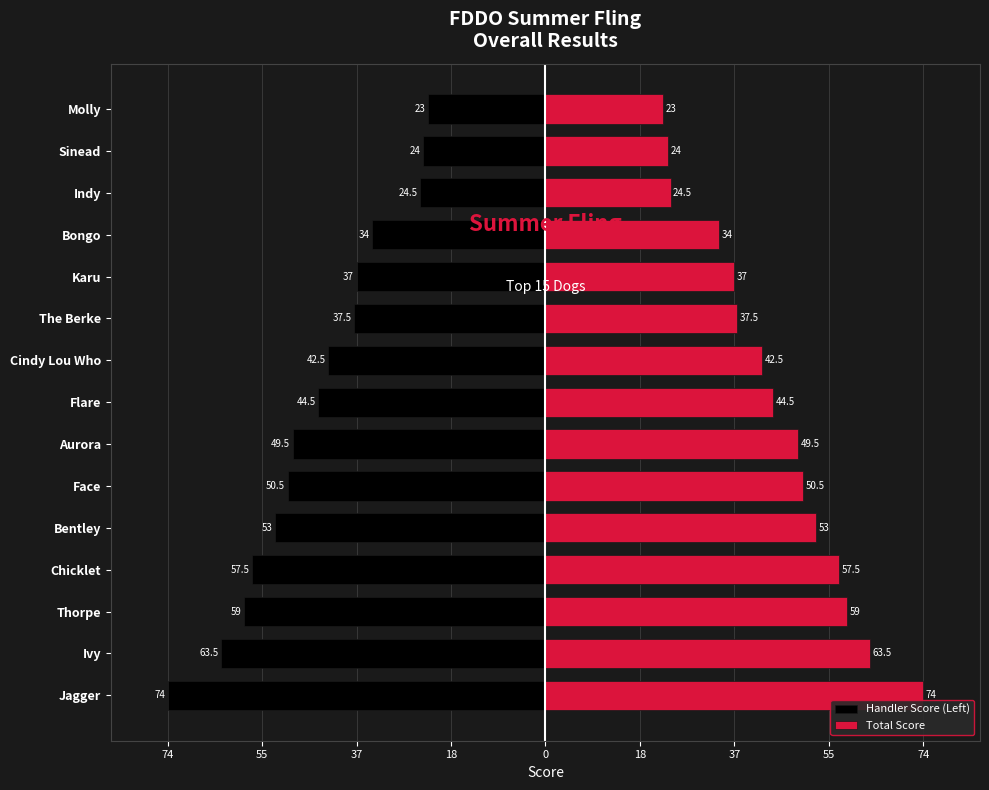

What are all the series names shown in the legend?

Handler Score (Left), Total Score